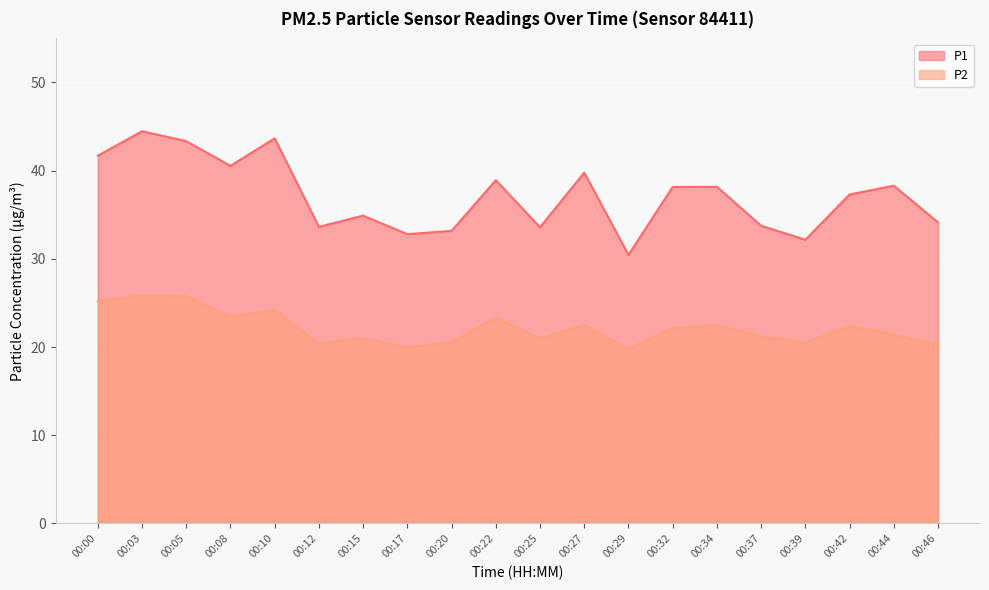

What is the lowest value of the P1 series?

30.4